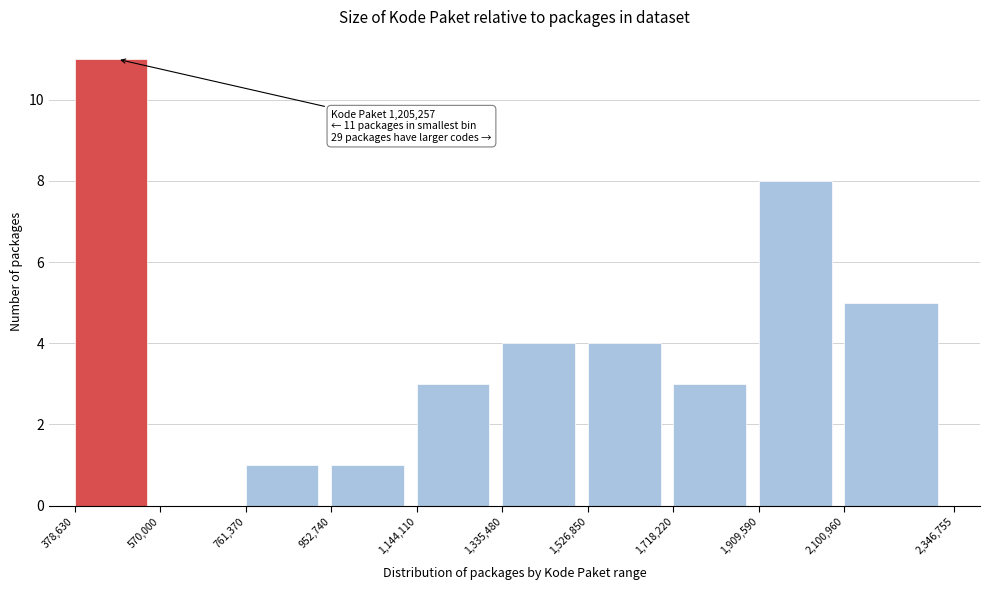

Which range on the x-axis has the tallest bar?

378,630 to 570,000